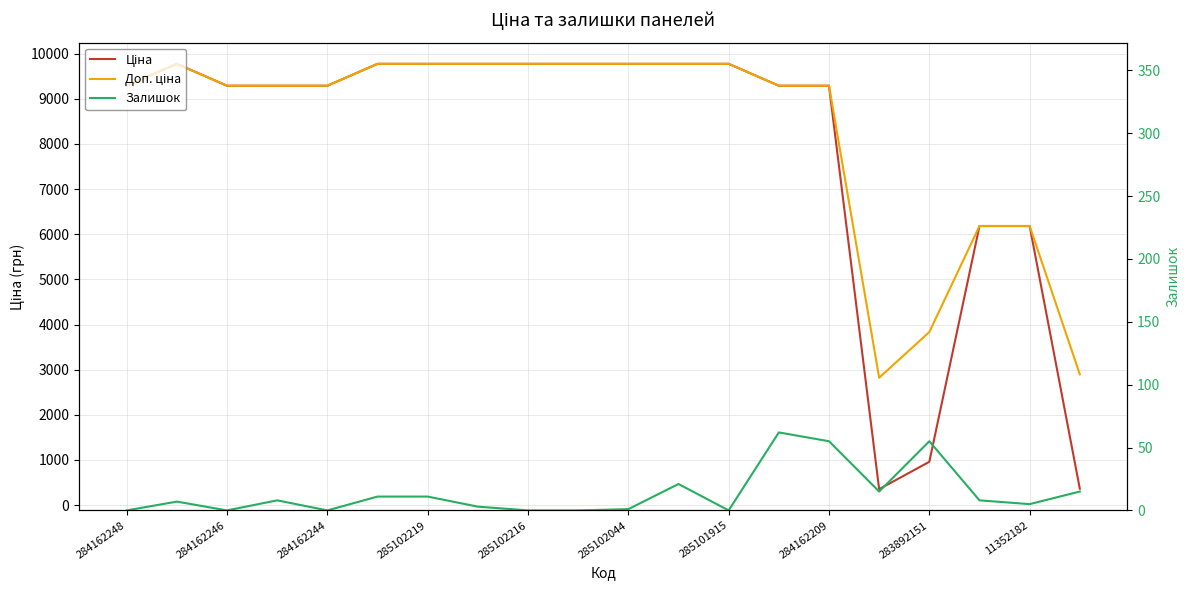

Which series has the largest range (max minus min)?

Ціна